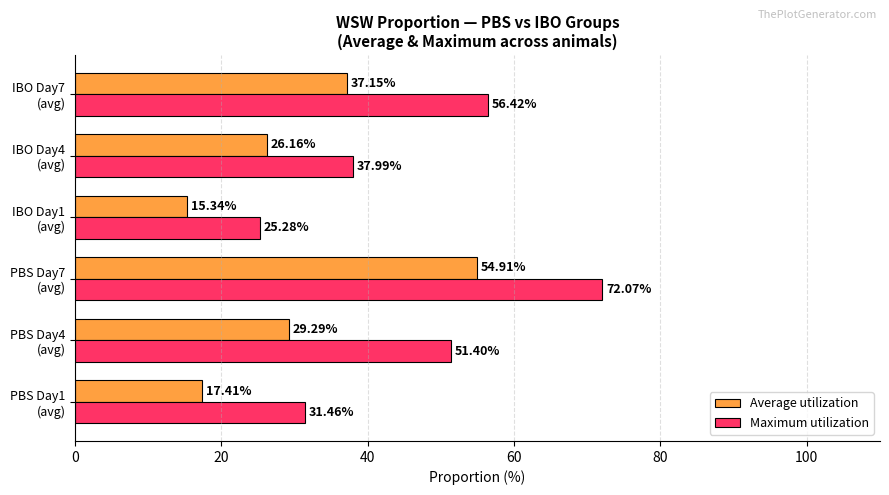

Which label corresponds to the smallest value in the chart?

IBO Day1
(avg)